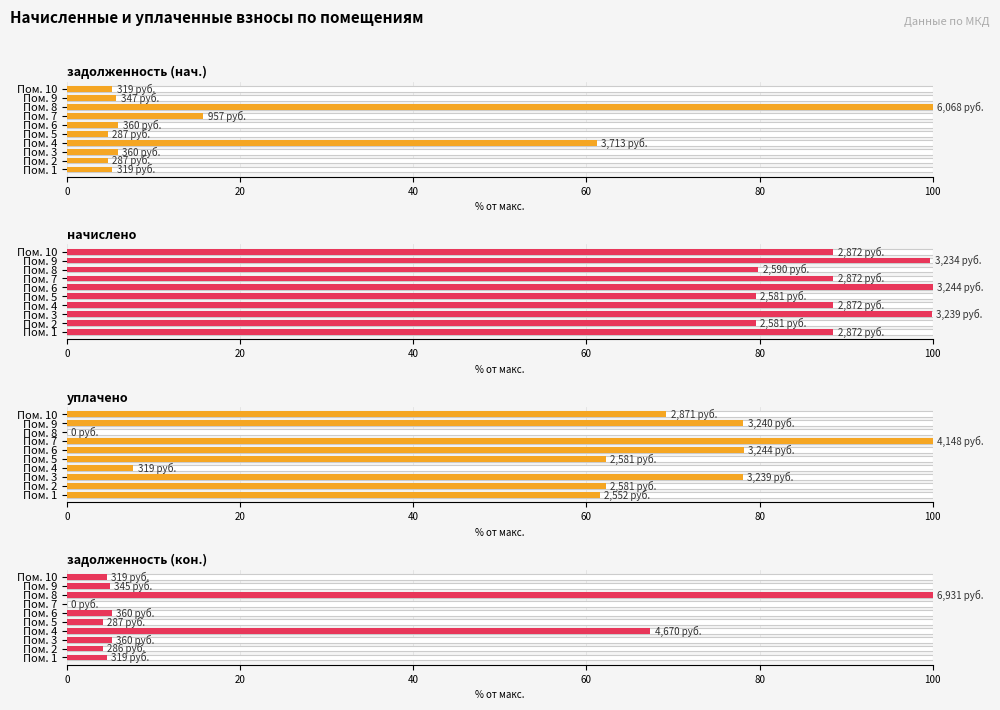

What are all the series names shown in the legend?

задолженность (нач.), начислено, уплачено, задолженность (кон.)